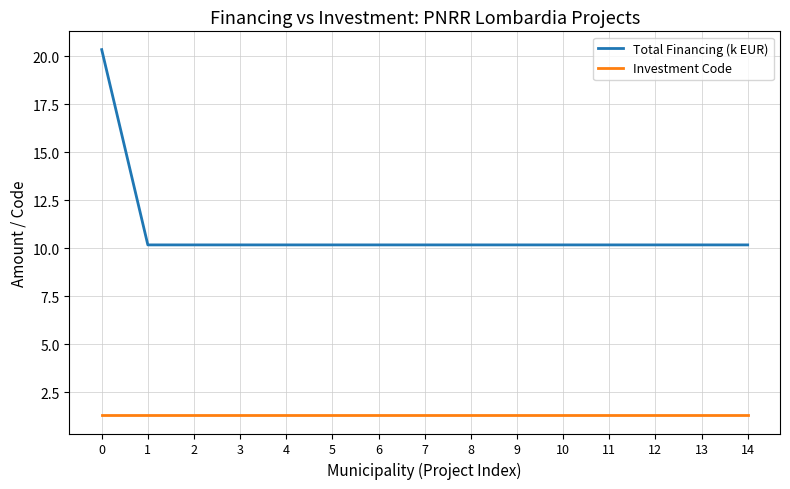

True or false: Investment Code has a value of 1.3 at 12.

True